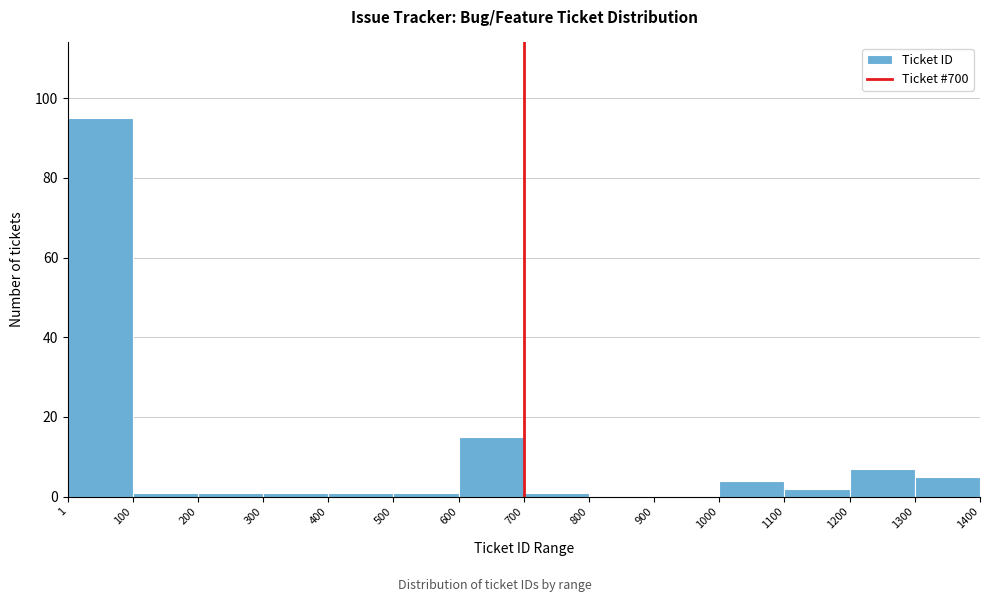

What is the height of the bar covering 1200 to 1300 on the x-axis? The values are not printed on the chart, so give them approximately, as read against the axis.

8